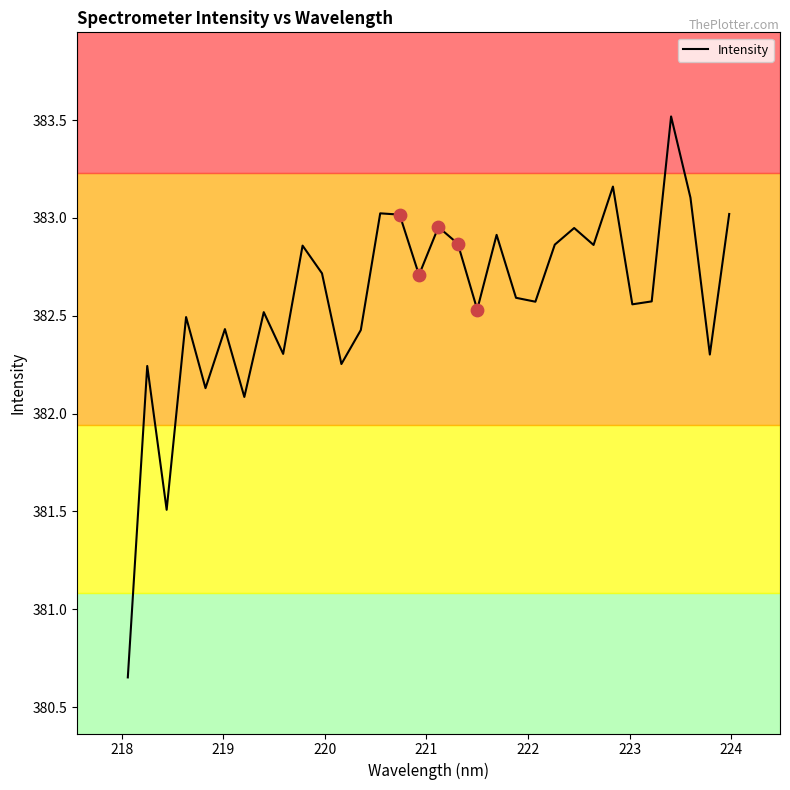

What is the difference between the maximum and minimum values?

2.9